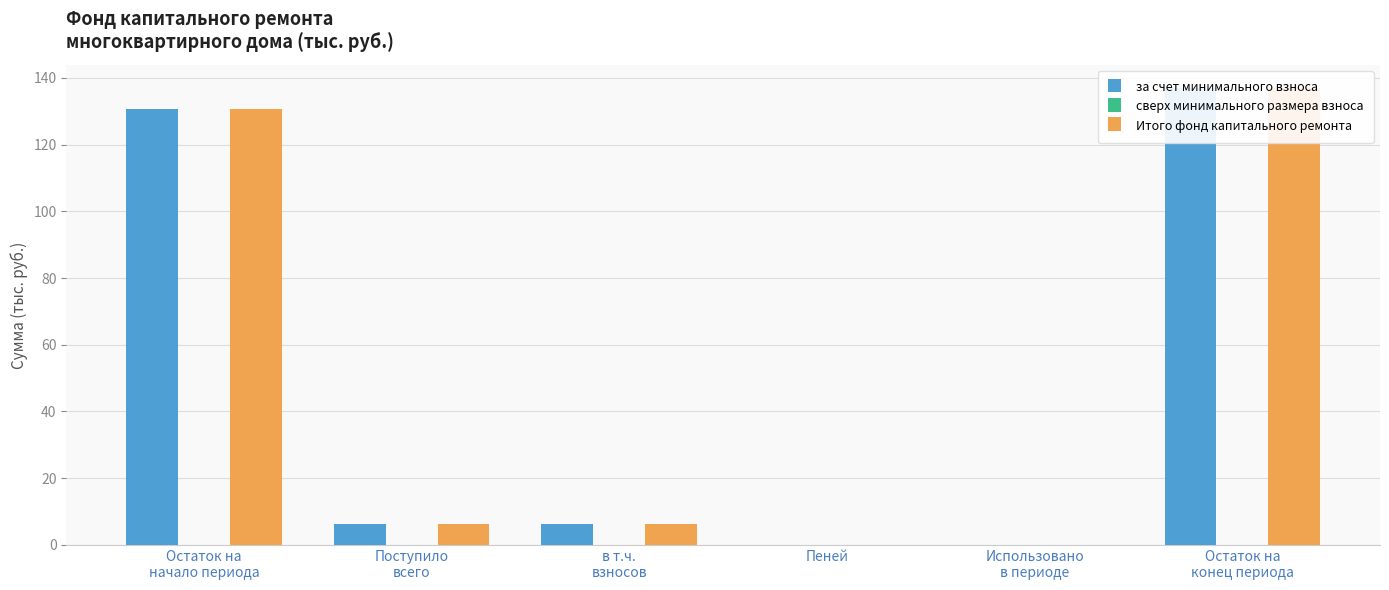

The value of за счет минимального взноса at Пеней is -82.8. True or false?

False